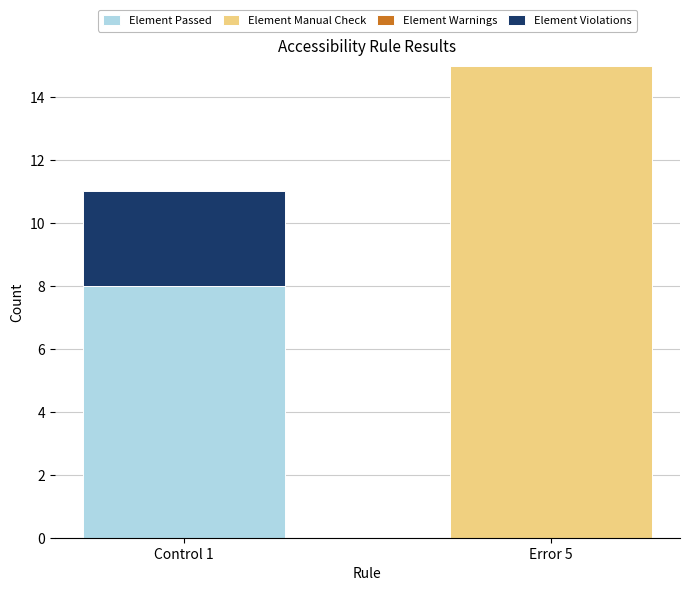

Reading left to right, list the values for the Element Passed series.

Control 1=8	Error 5=0